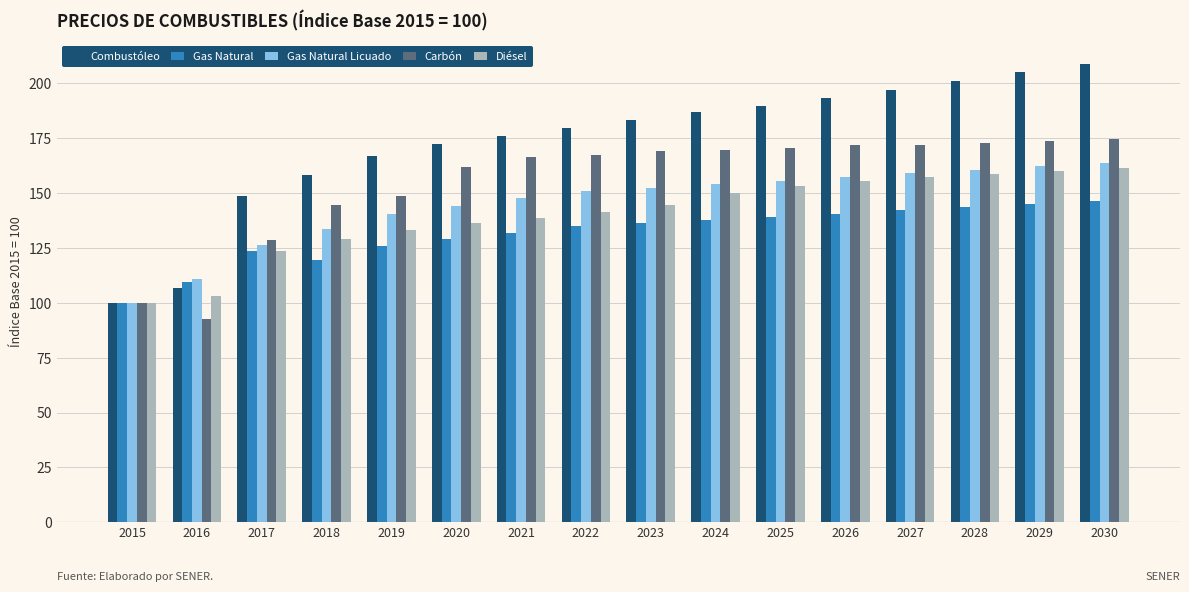

Which category has the lowest value in the Diésel series?

2015